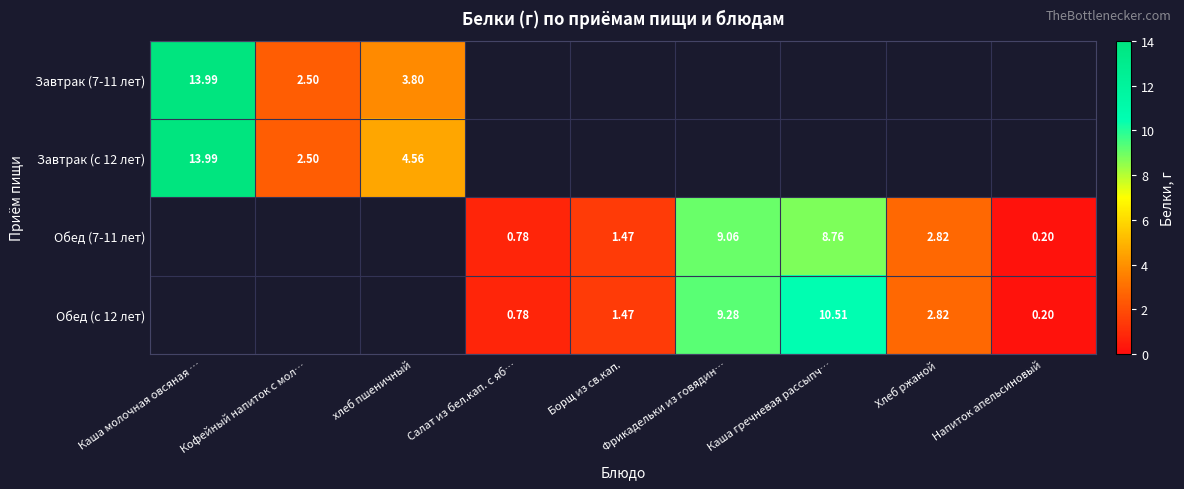

The Завтрак (с 12 лет) series shows 14.0 at Каша молочная овсяная …. True or false?

True